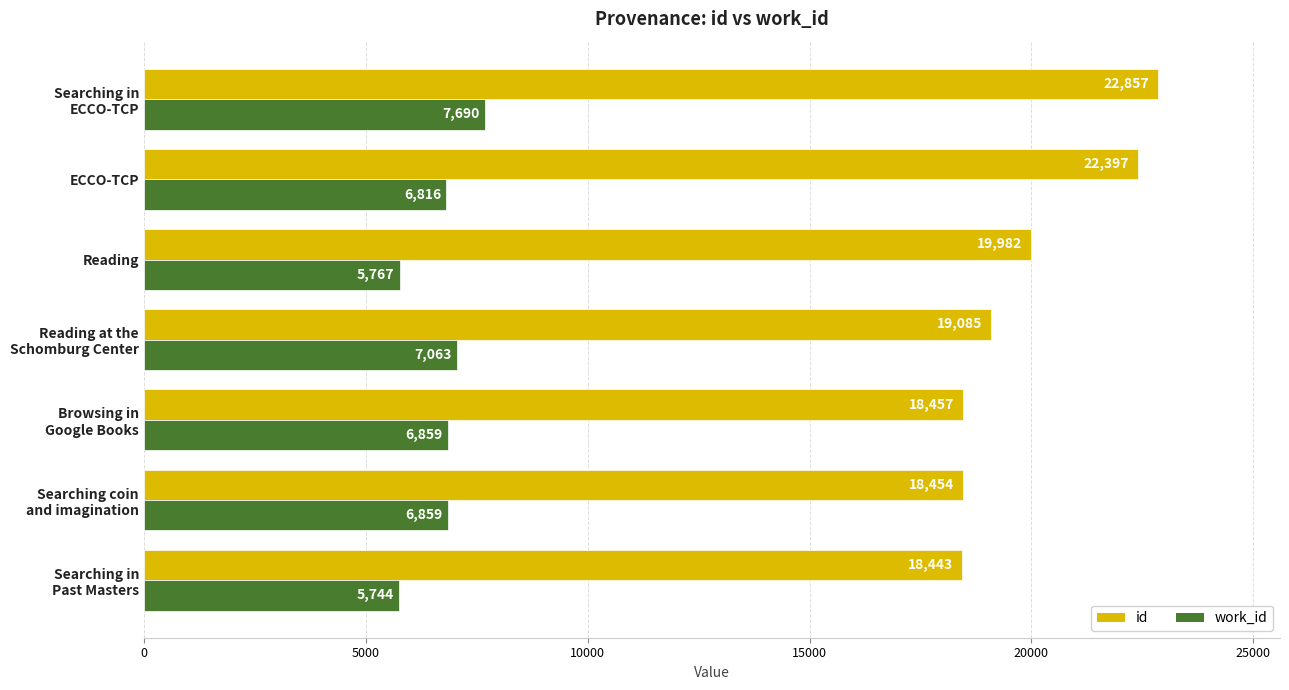

Is it true that work_id equals 11493 at ECCO-TCP?

False